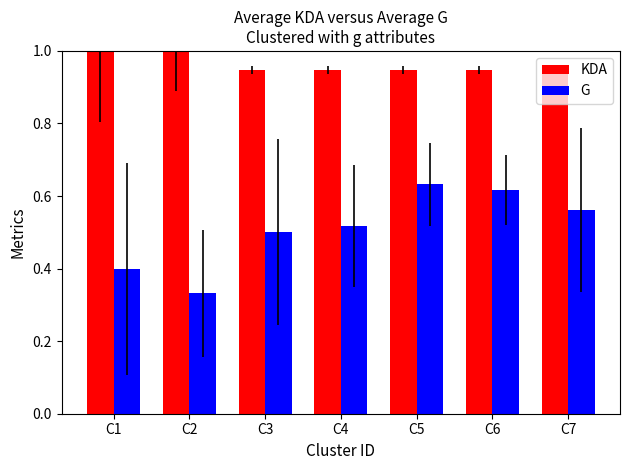

What is the difference between the maximum and second lowest values in the G series?

0.2